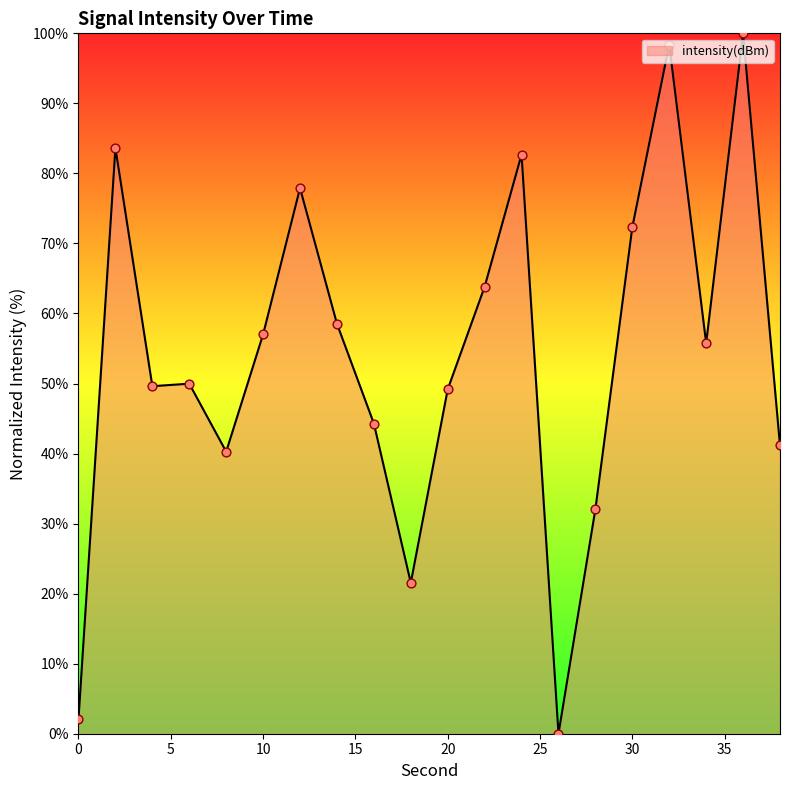

What is the difference between the maximum and minimum values?

100.0